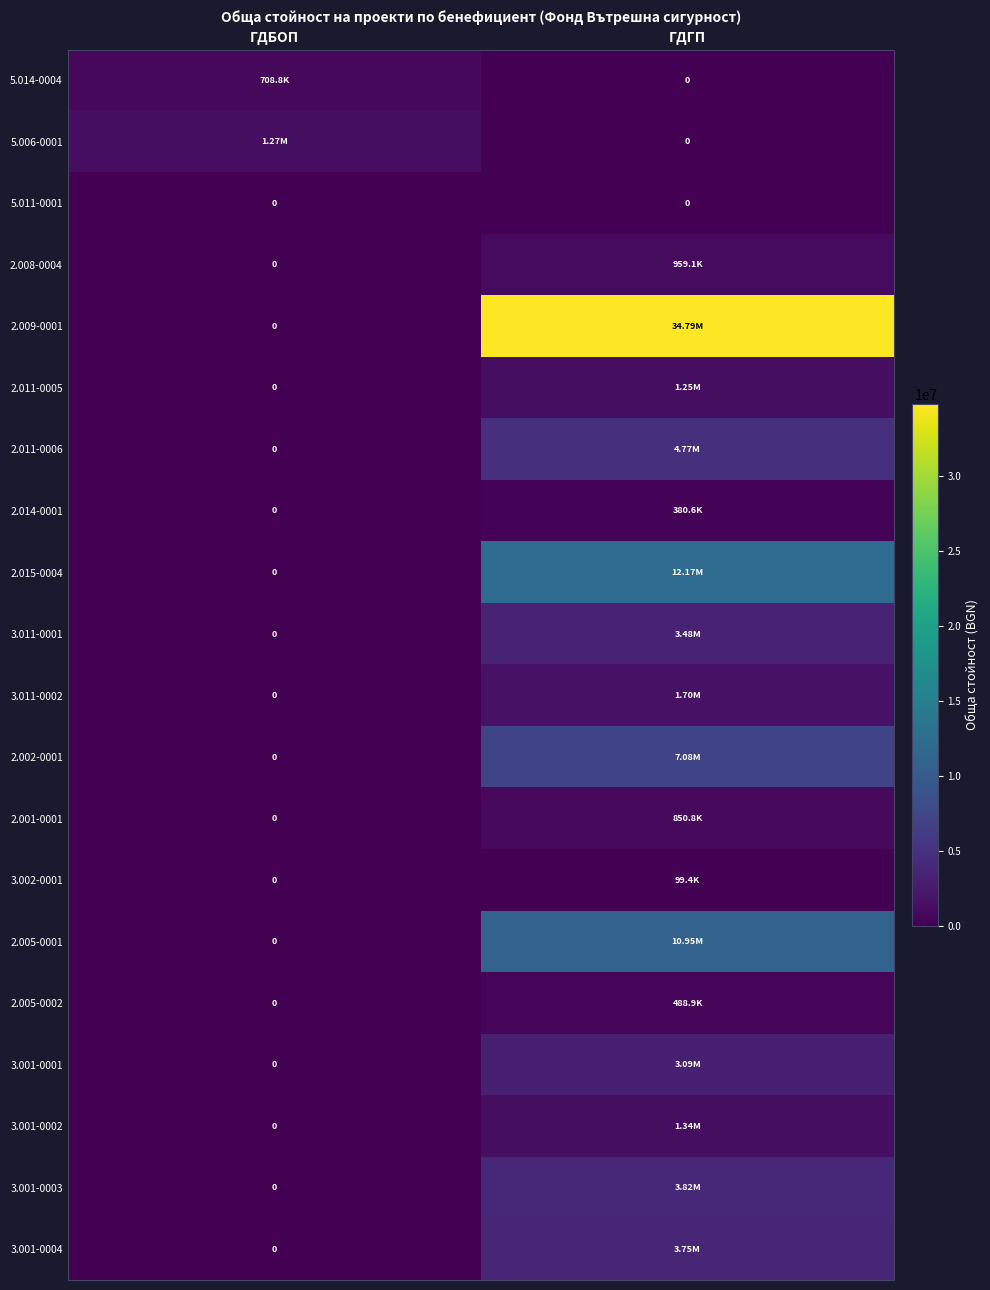

At which category is the sum across all series the highest?

ГДГП